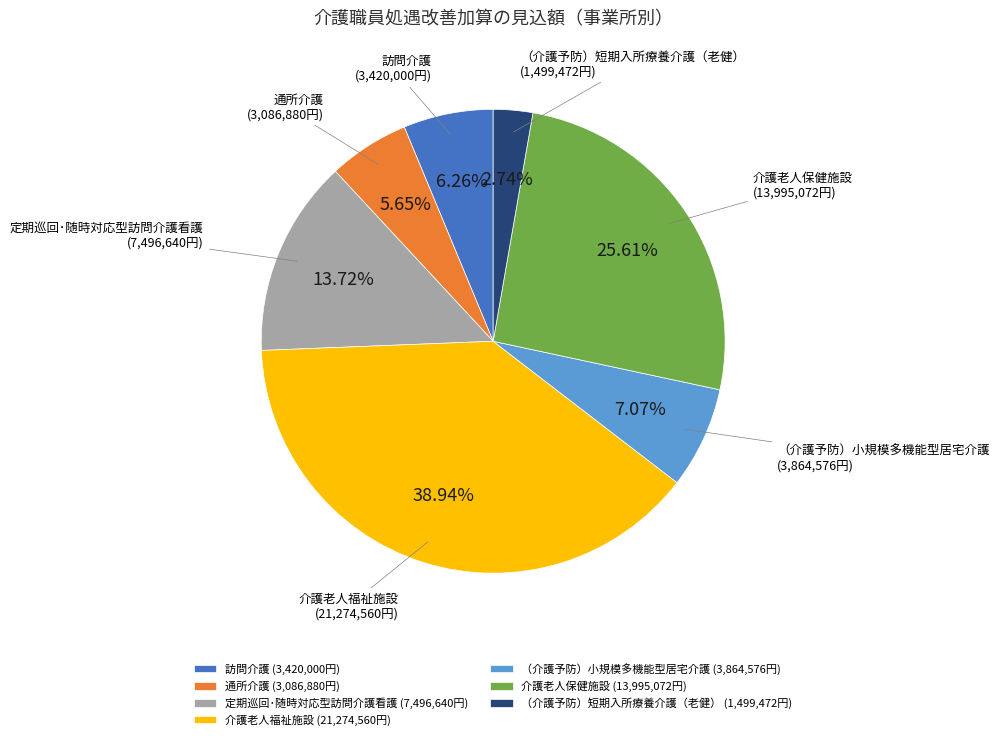

How much of the chart is everything except 定期巡回･随時対応型訪問介護看護?

86.3%